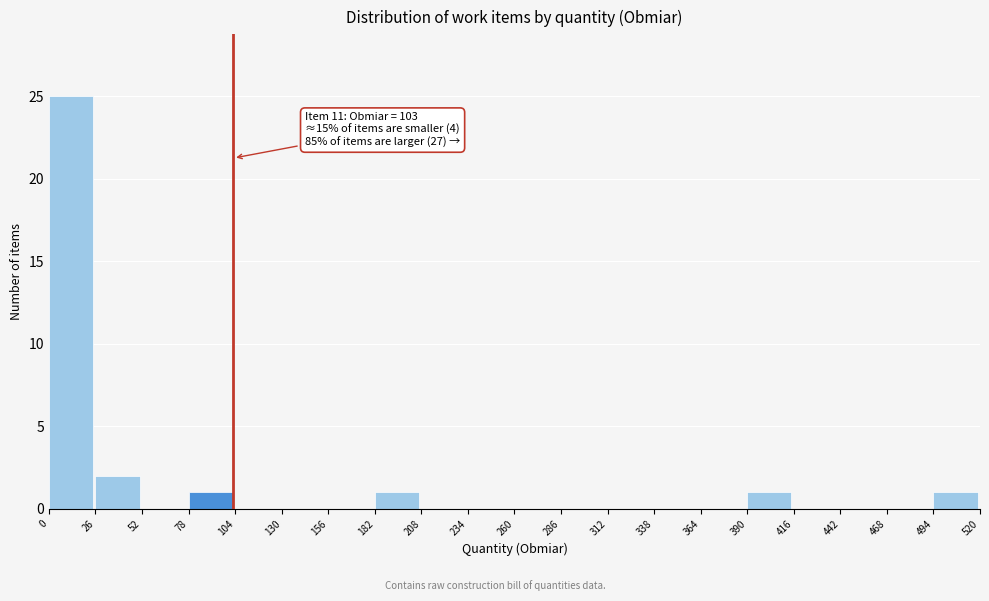

Which range on the x-axis has the tallest bar?

0 to 26